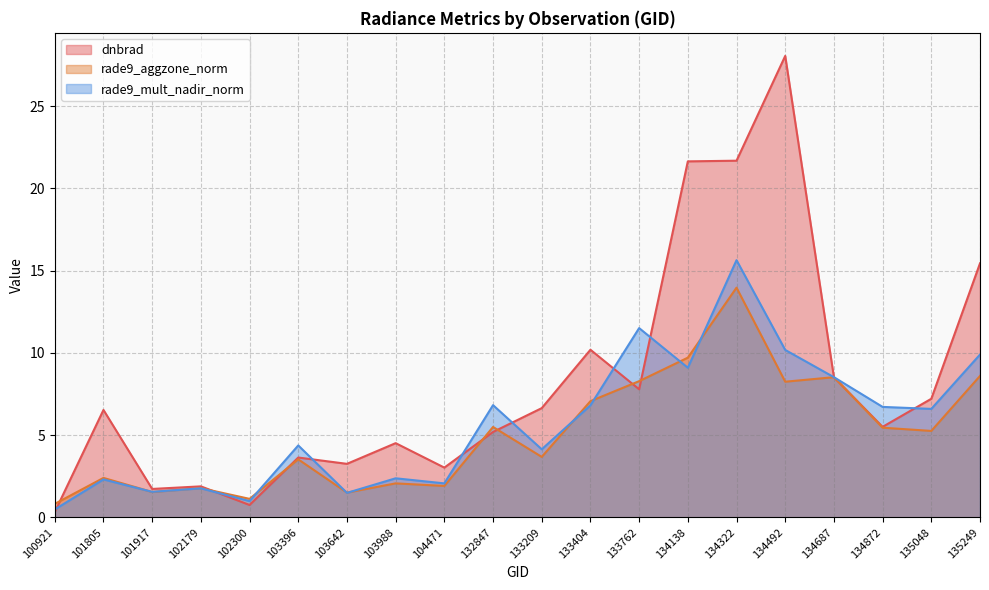

What is the average value of the dnbrad series?

8.2